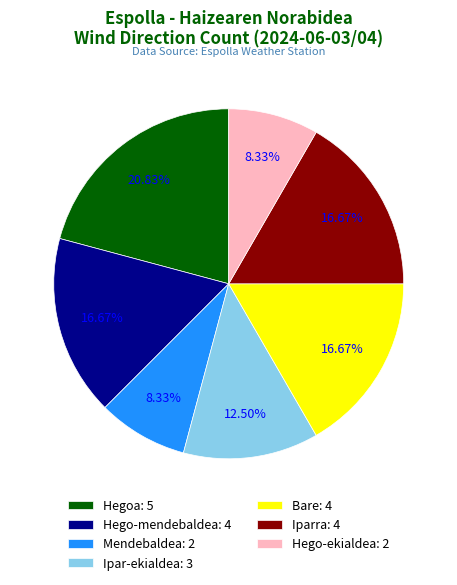

Does any single category account for the majority?

No